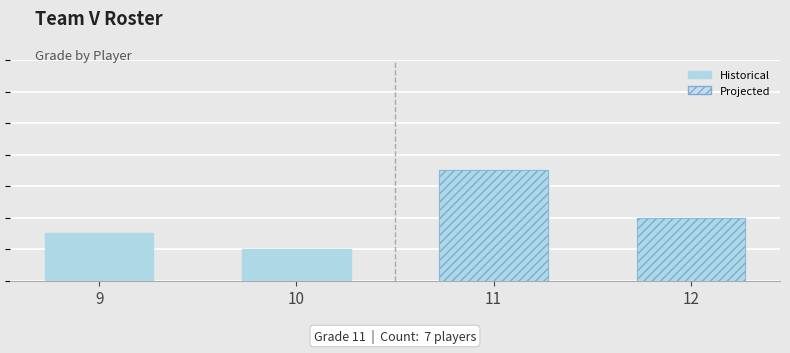

What is the average value?

4